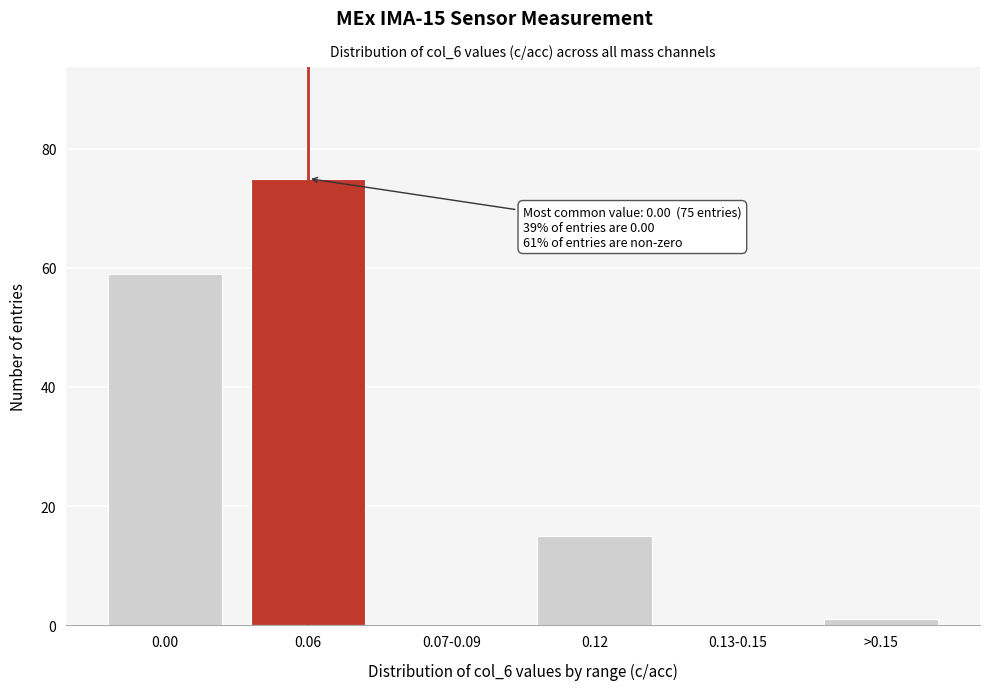

Reading left to right, extract all data points from this chart.

0.00=59	0.06=75	0.07-0.09=0	0.12=15	0.13-0.15=0	>0.15=1